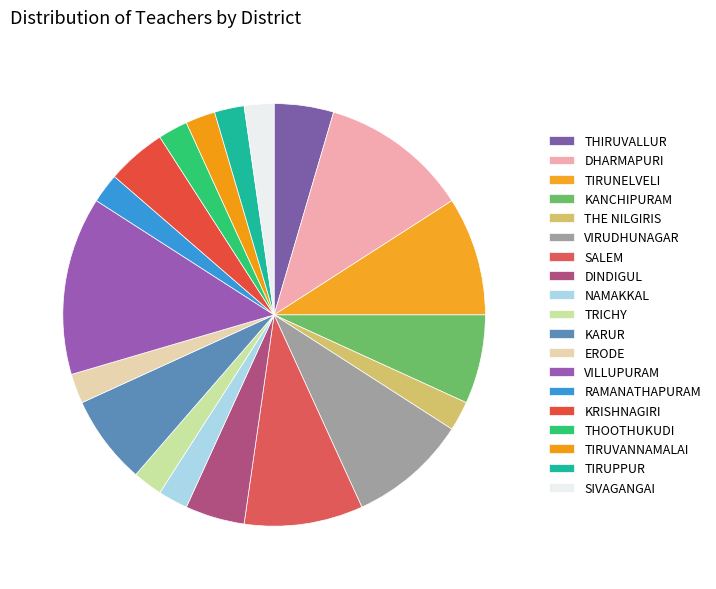

How much of the chart is everything except VILLUPURAM?

86.4%